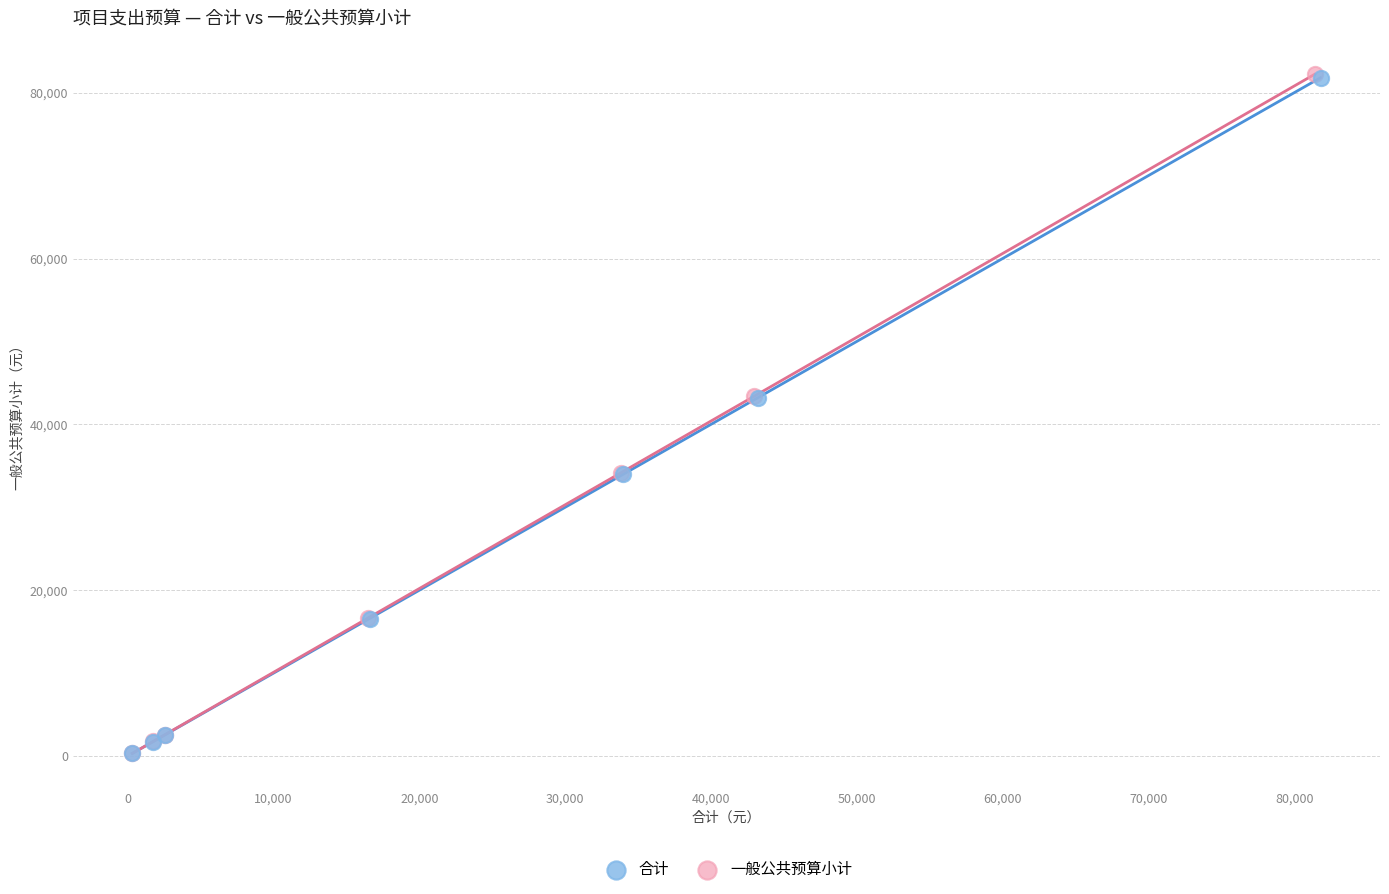

Which series has the widest spread of Y values?

一般公共预算小计